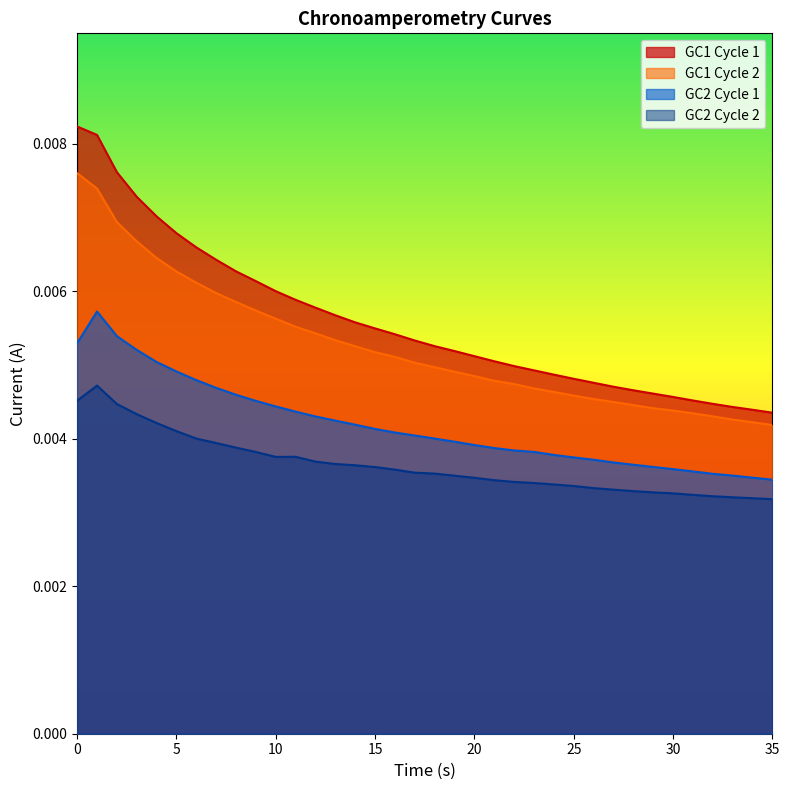

True or false: GC2 Cycle 2 and GC1 Cycle 2 intersect in this chart.

False